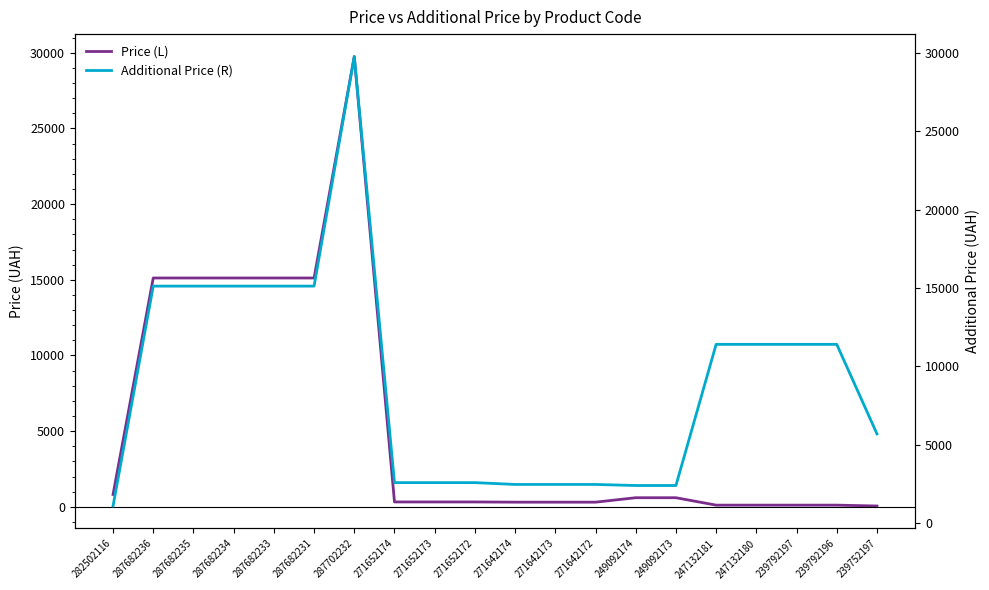

What is the average value of the Price (L) series?

5489.6